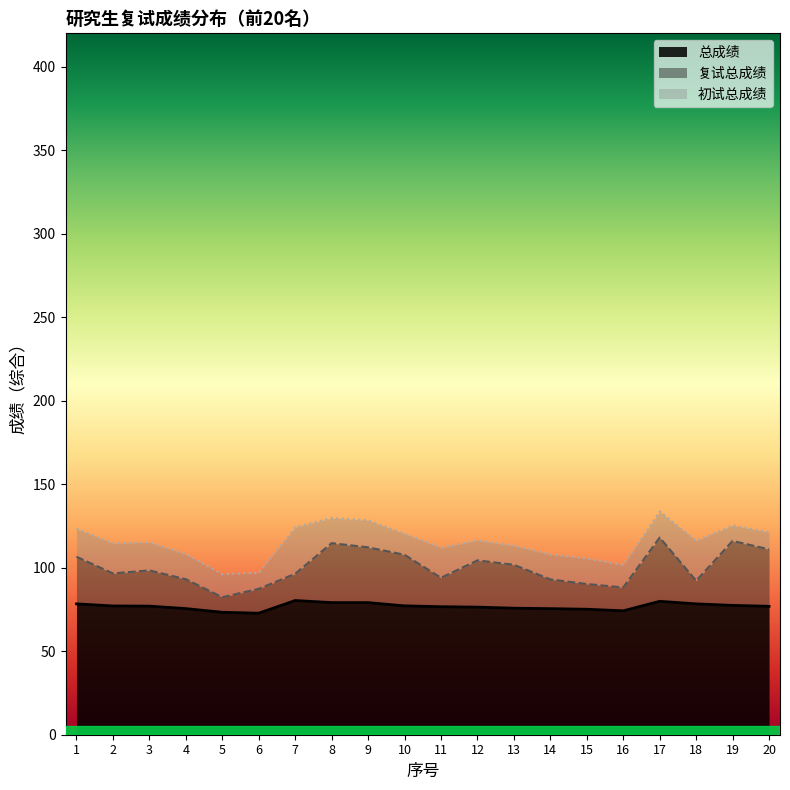

Is it true that 总成绩 equals 48.1 at 11?

False